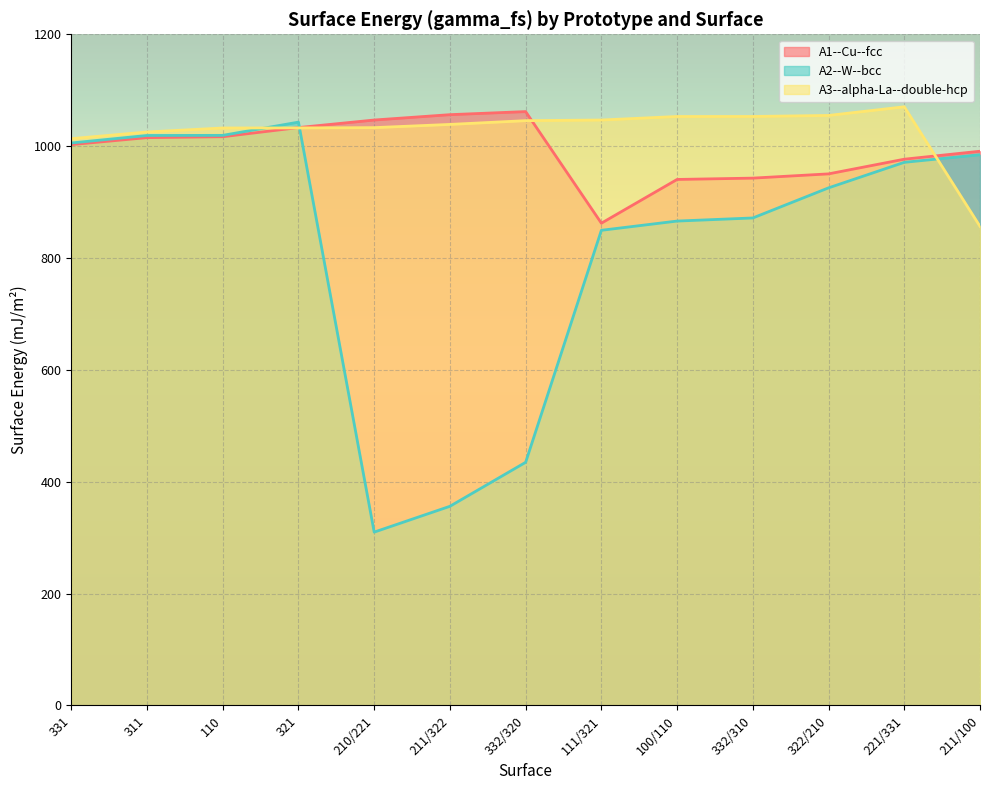

Which has a higher value, 211/100 or 111/321?

211/100